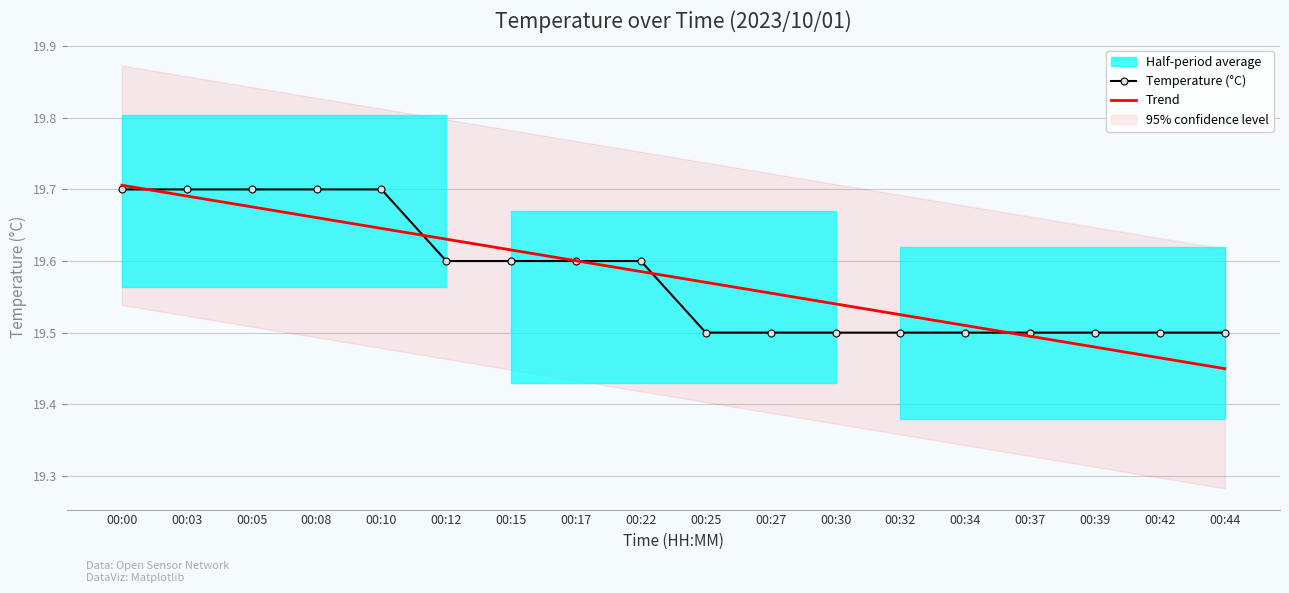

What is the maximum value shown in the chart?

19.7